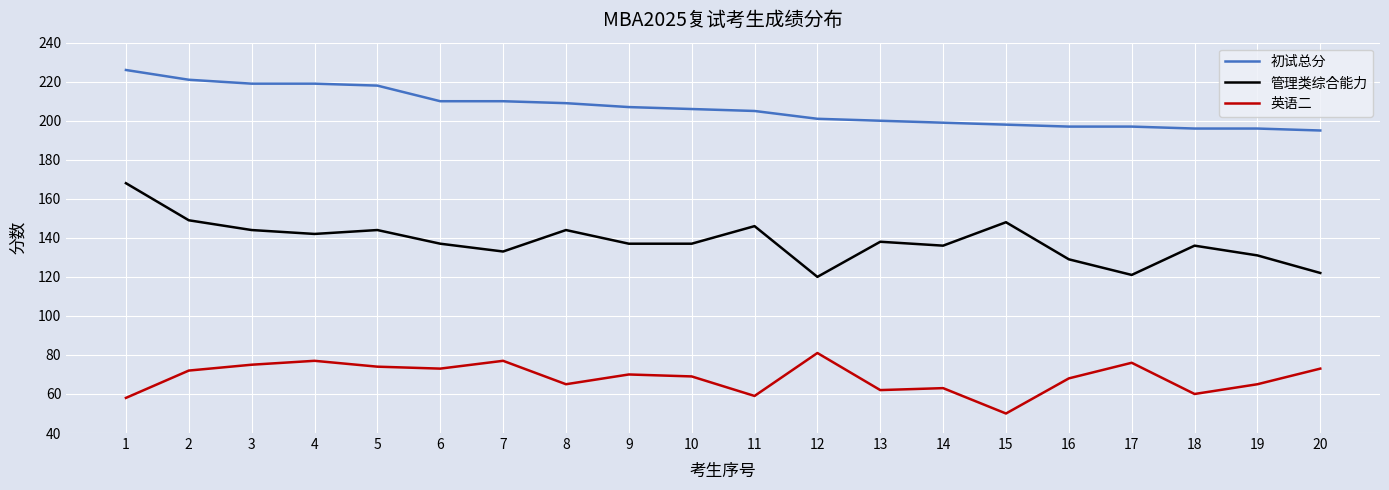

What is the difference between the maximum and minimum values in the 管理类综合能力 series?

48